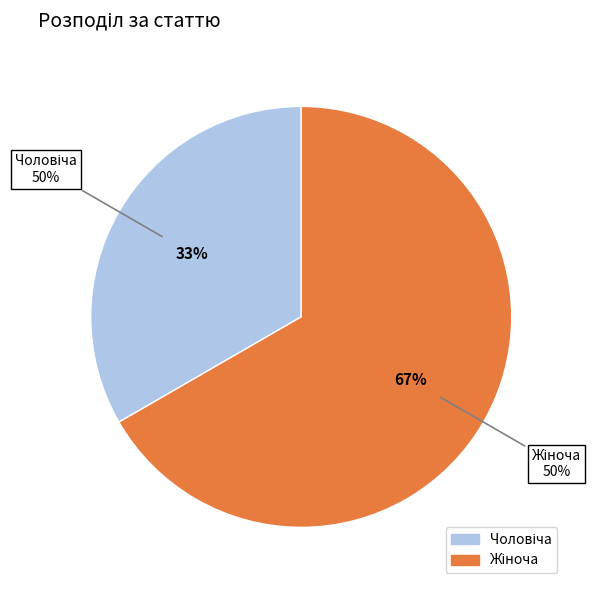

To the nearest percent, what is the difference between the largest and smallest slice percentages?

33%